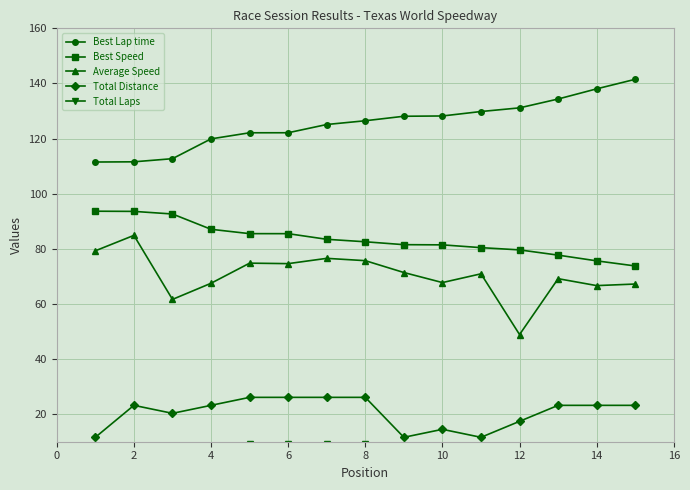

True or false: Best Lap time and Best Speed intersect in this chart.

False